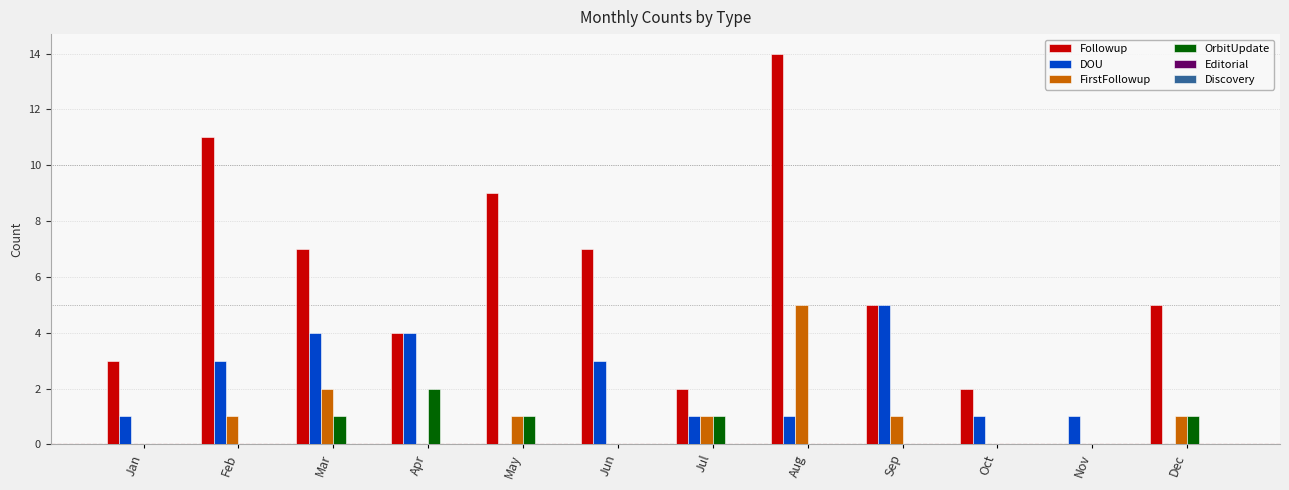

What is the total value across all series at Jun?

10